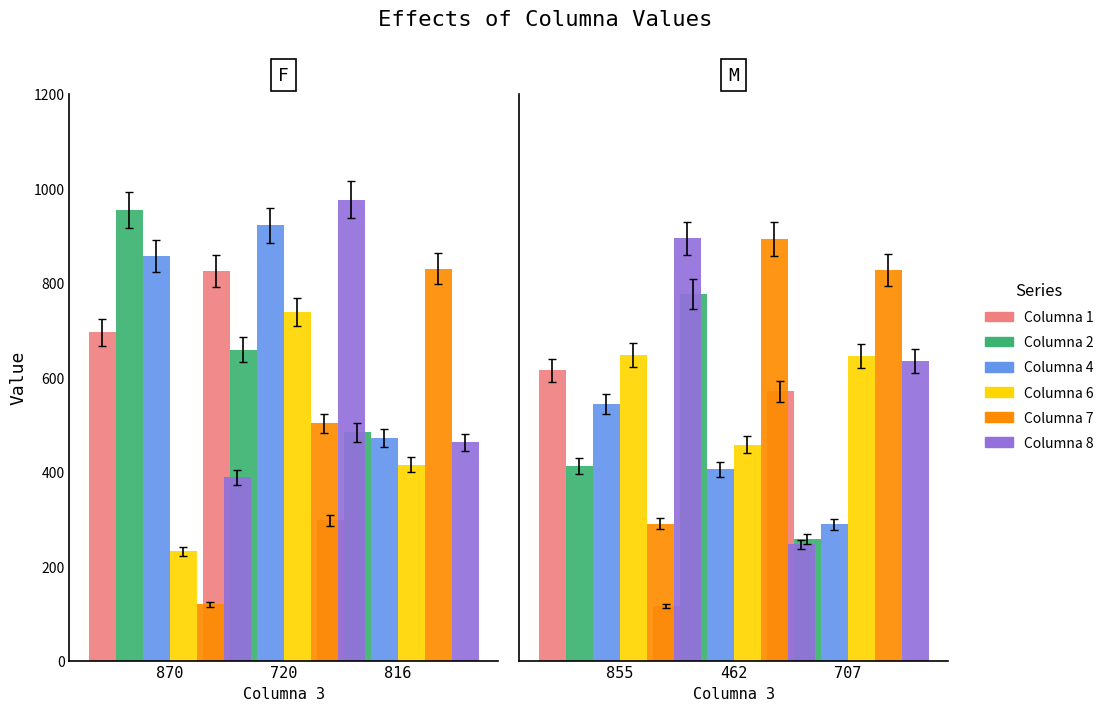

Which series has the largest total across all categories?

Columna 7